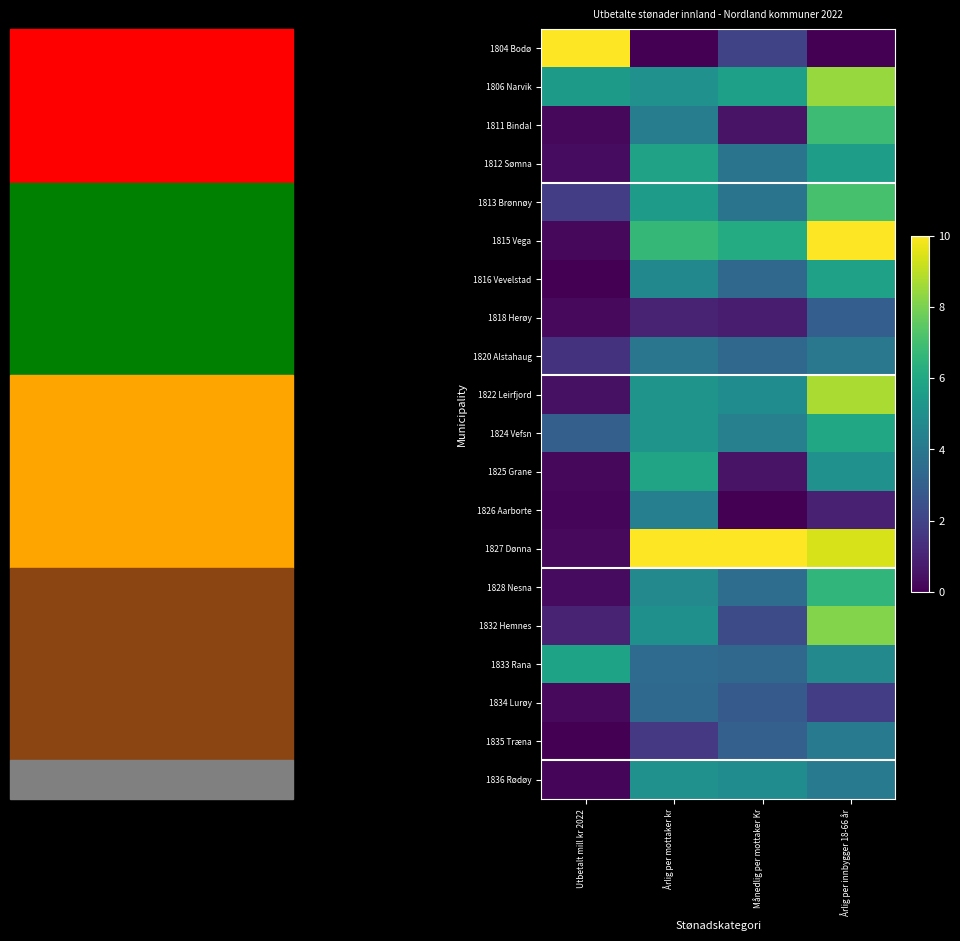

How many series are shown in this chart?

20